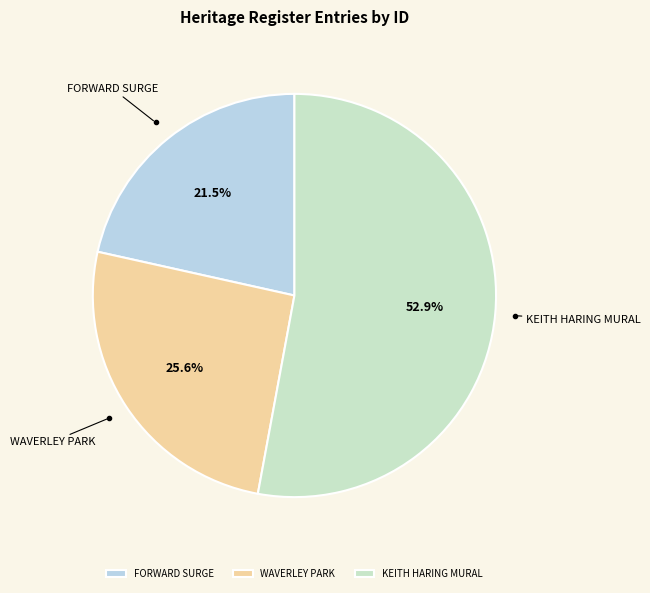

Which has a higher value, FORWARD SURGE or WAVERLEY PARK?

WAVERLEY PARK